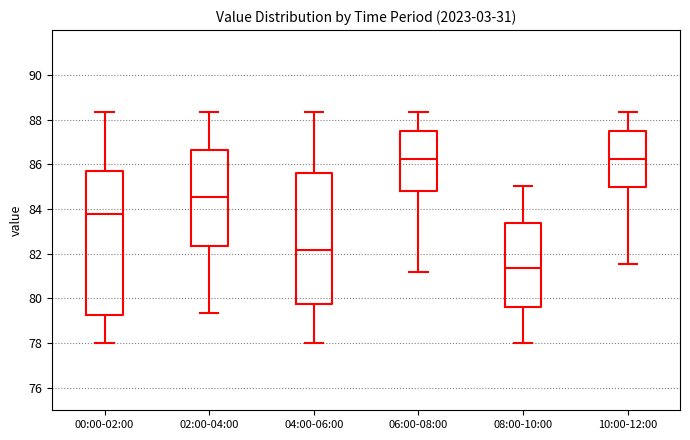

Comparing the boxes themselves (not the whiskers), which one is the tallest?

00:00-02:00